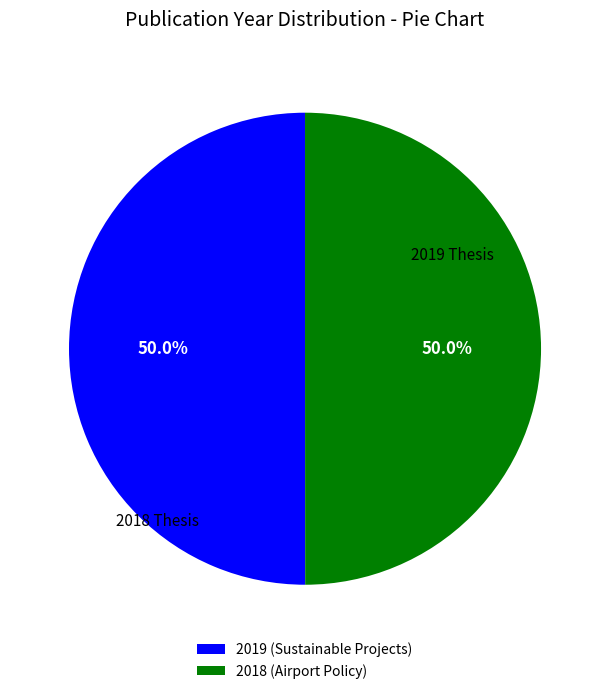

To the nearest percent, what portion does 2019 (Sustainable Projects) represent?

50%